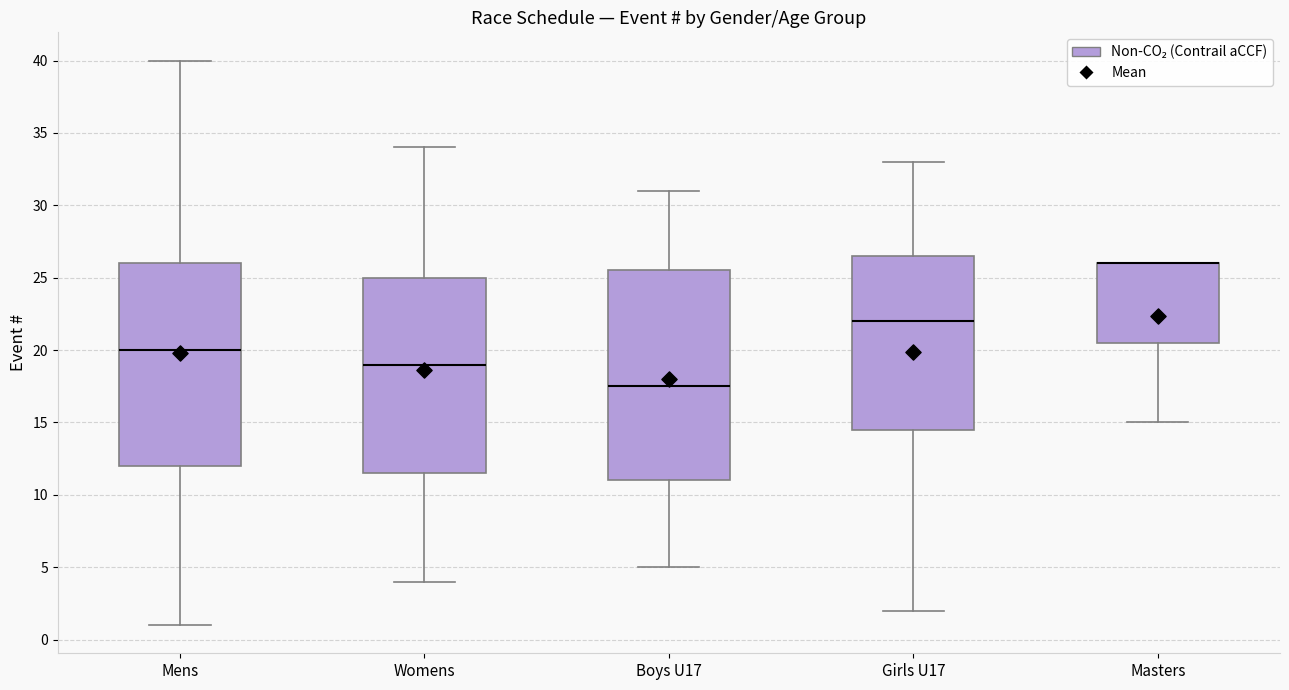

Comparing the boxes themselves (not the whiskers), which one is the tallest?

Boys U17